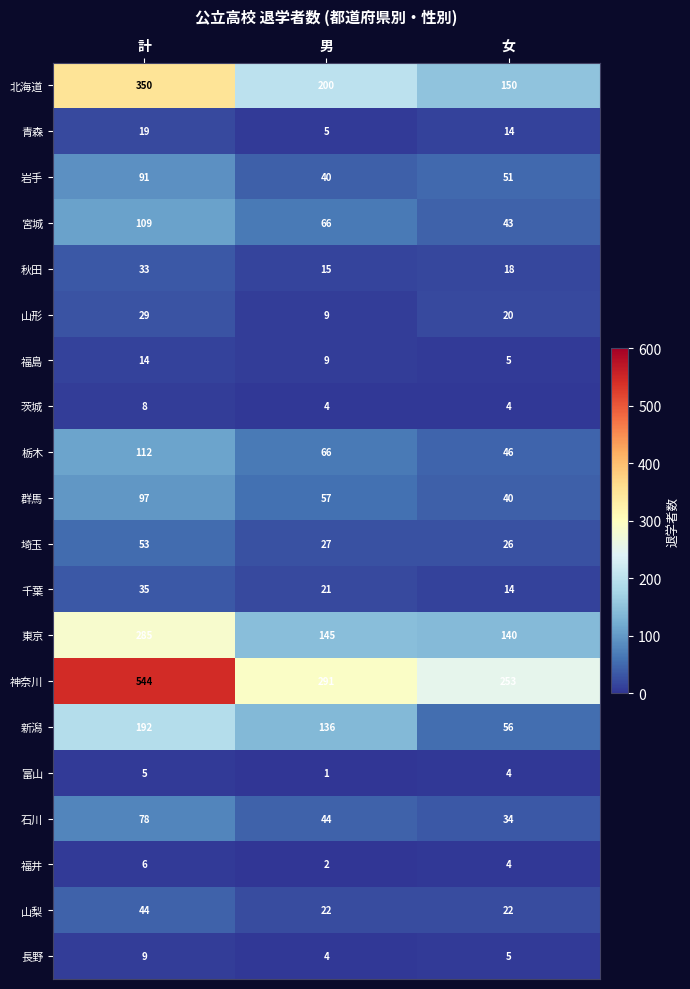

Which series has the widest spread of values?

神奈川